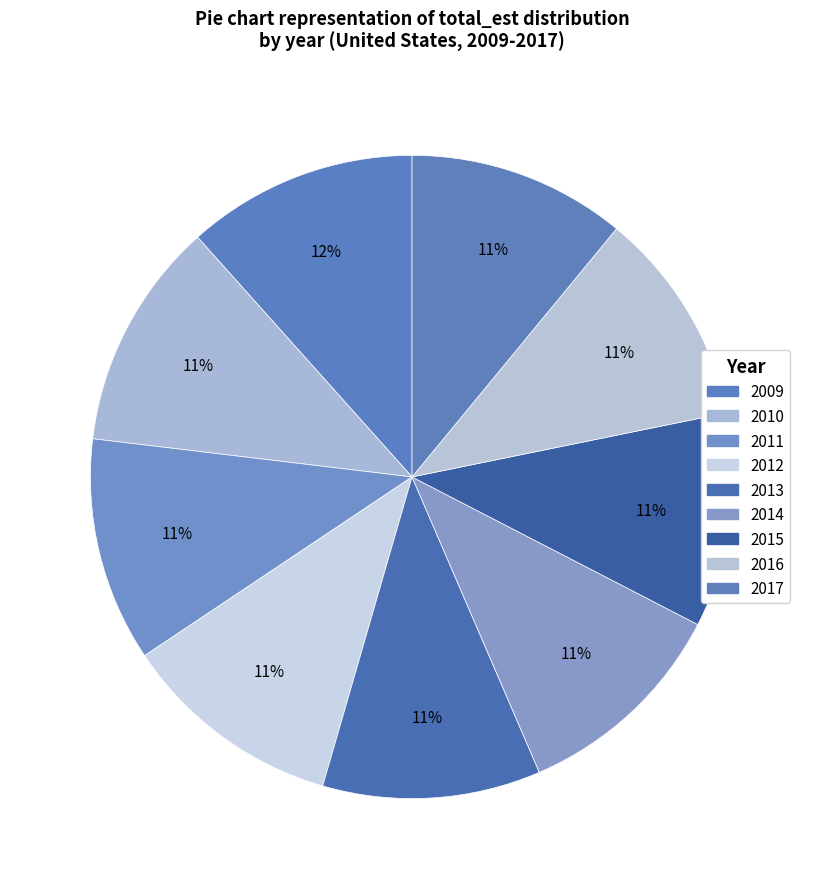

Is there a majority slice in this chart?

No